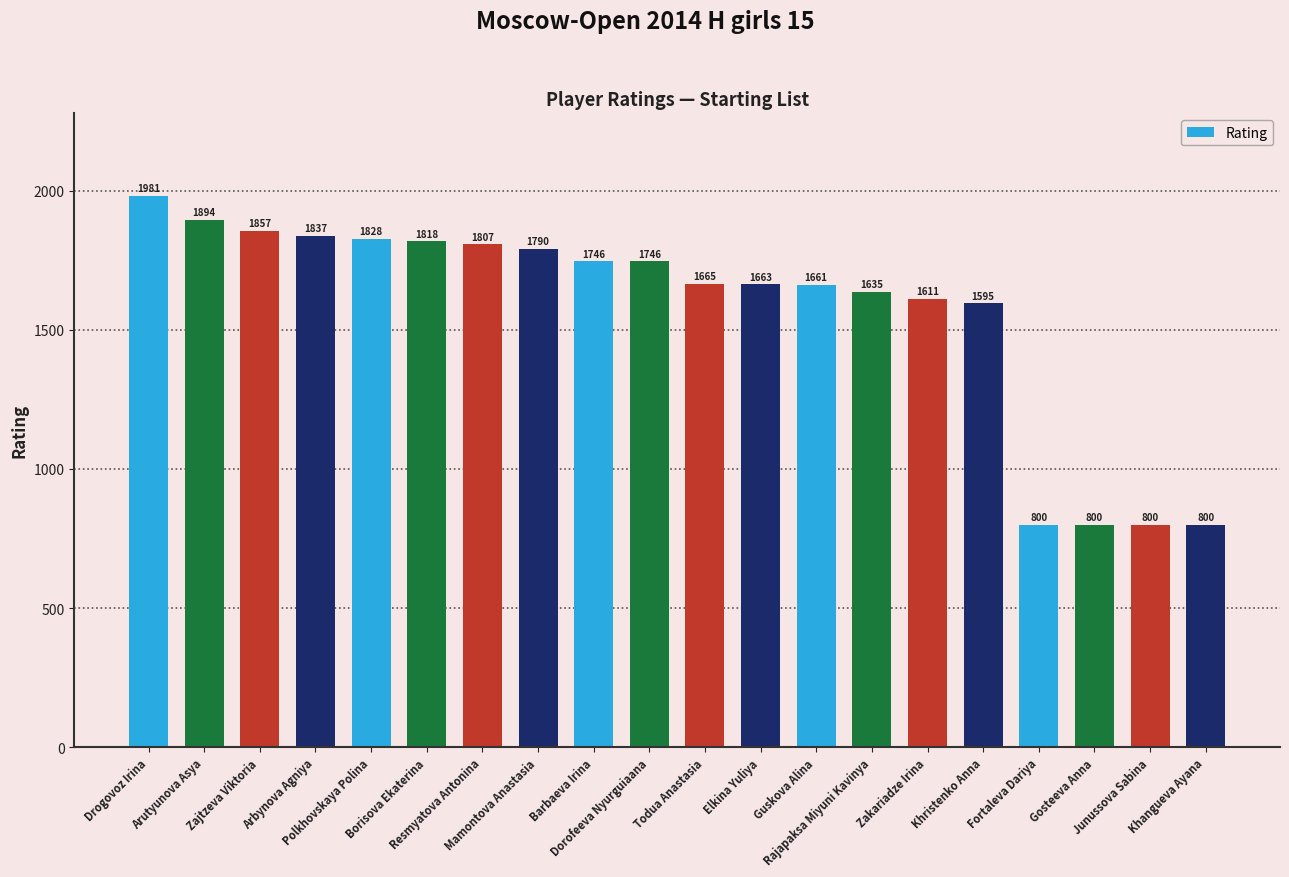

Where is the data nearest to the value 1390?

Khristenko Anna